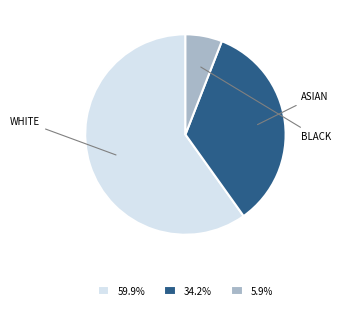

Is there a majority slice in this chart?

Yes